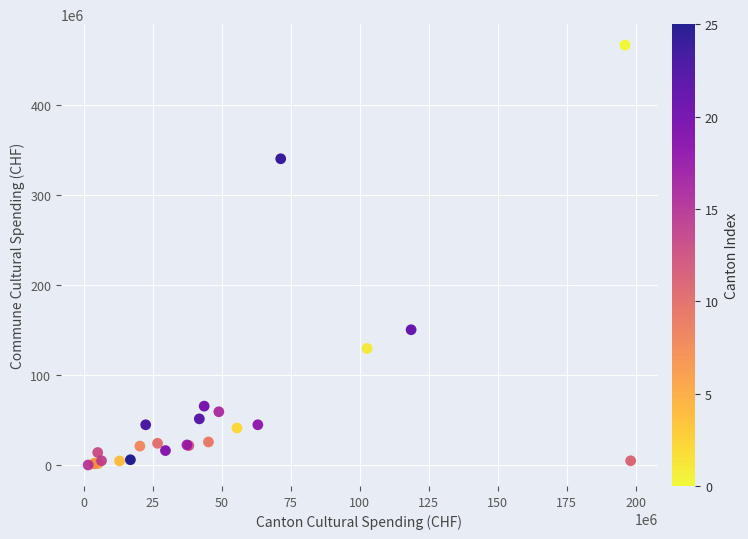

What Y value in the scatter plot is closest to 233109576?

150286637.1